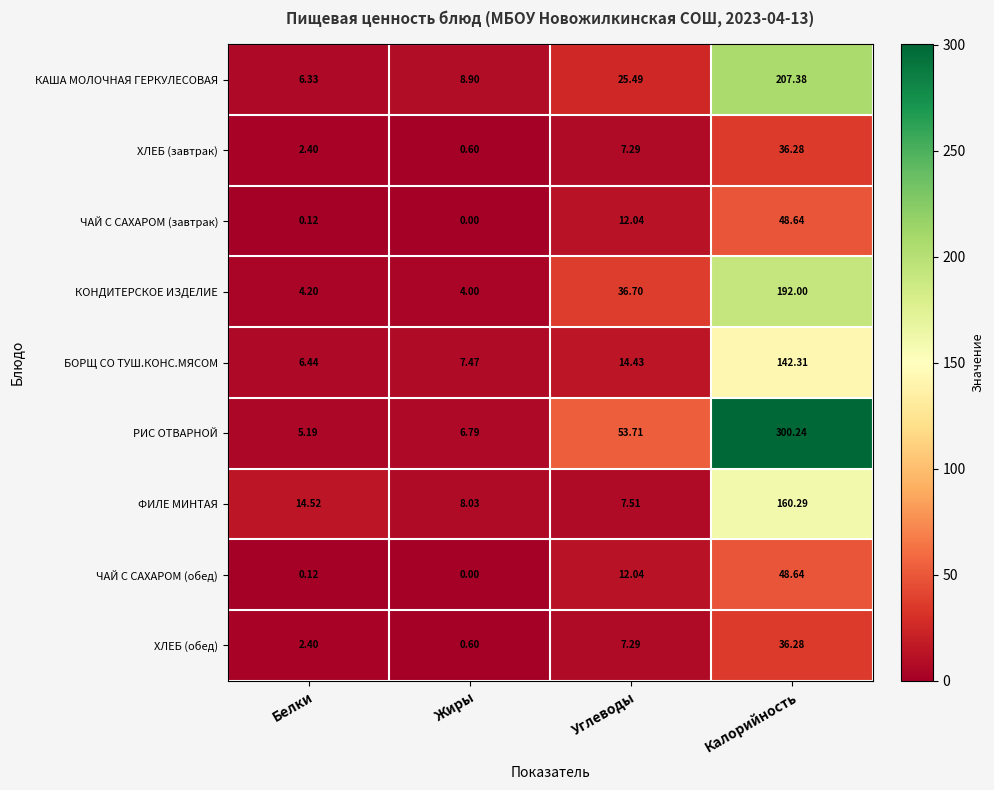

At which label does КОНДИТЕРСКОЕ ИЗДЕЛИЕ reach its minimum?

Жиры